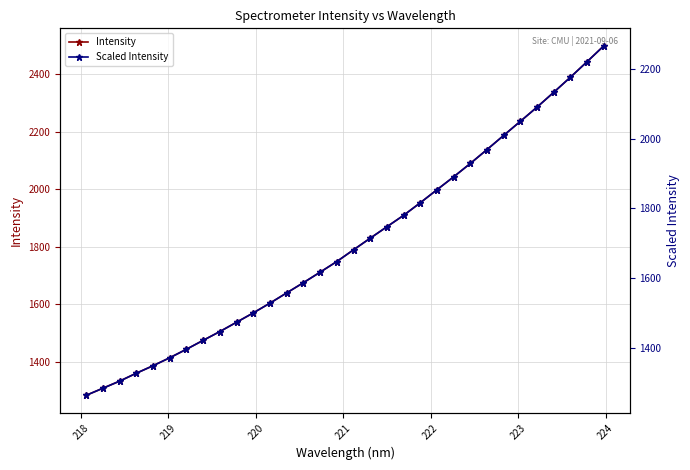

The value of Intensity at 10 is 2056.3. True or false?

False